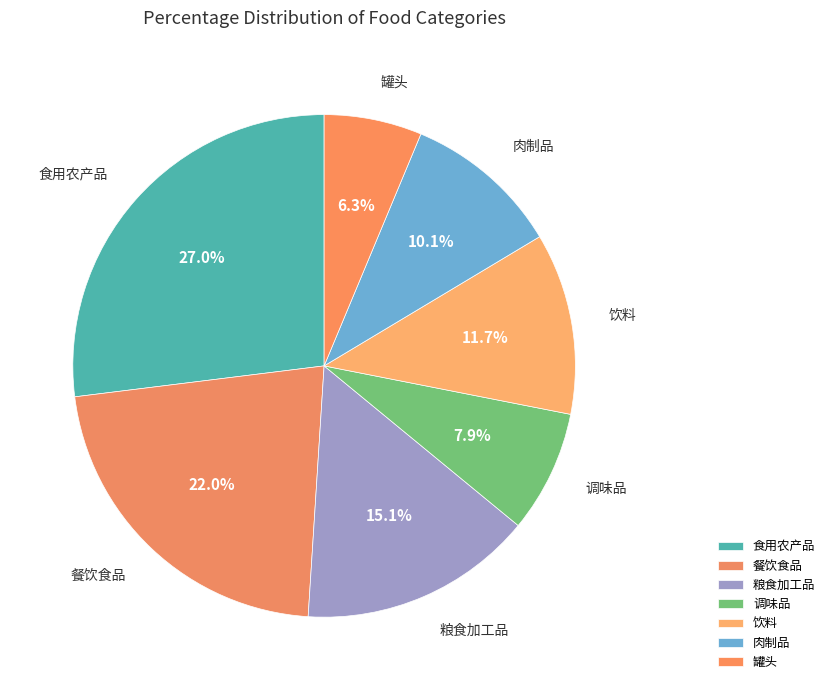

To the nearest percent, what is the combined percentage of 食用农产品 and 肉制品?

37%